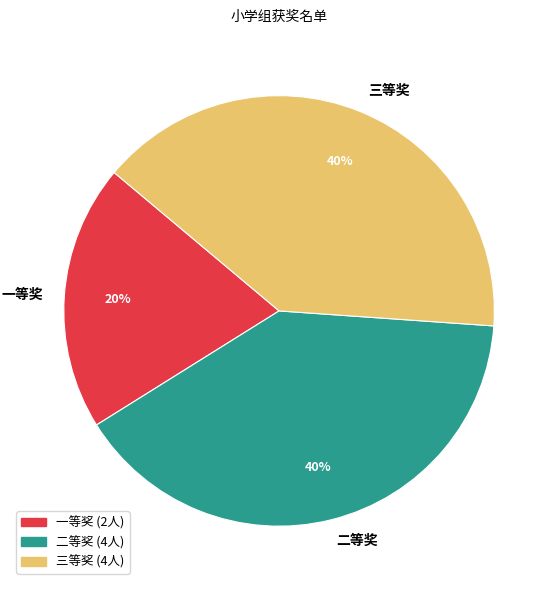

Is it true that 一等奖 is 11% of the pie?

False